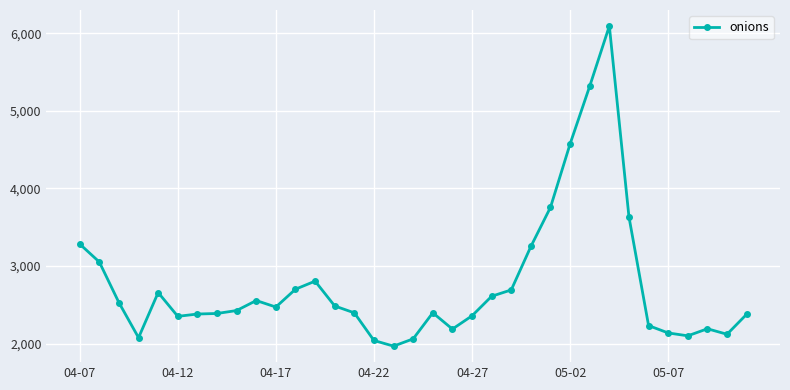

Count the number of data series in this chart.

1